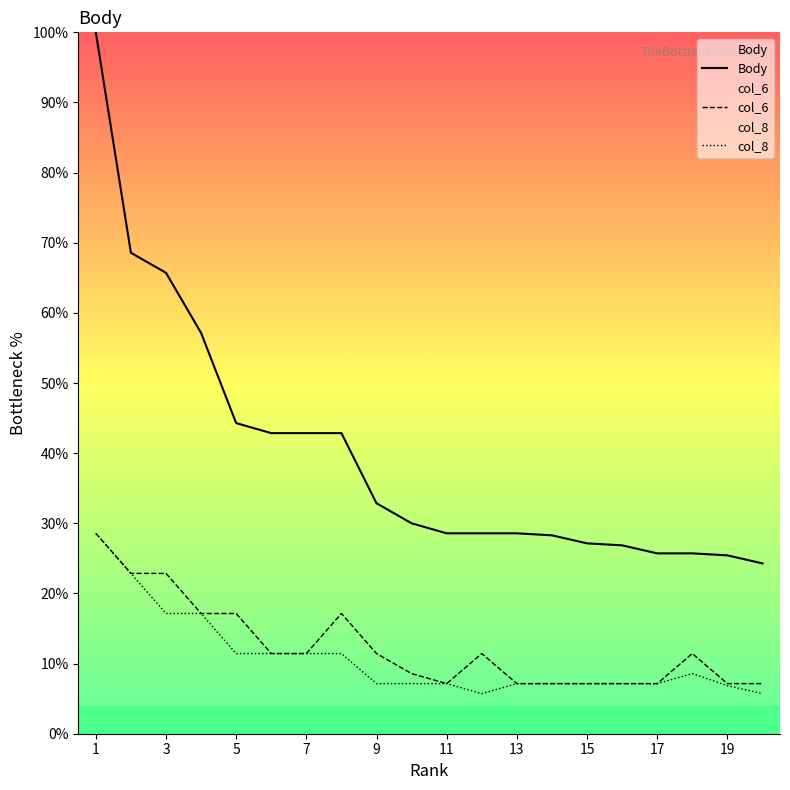

The col_6 series shows 12.3 at 19. True or false?

False